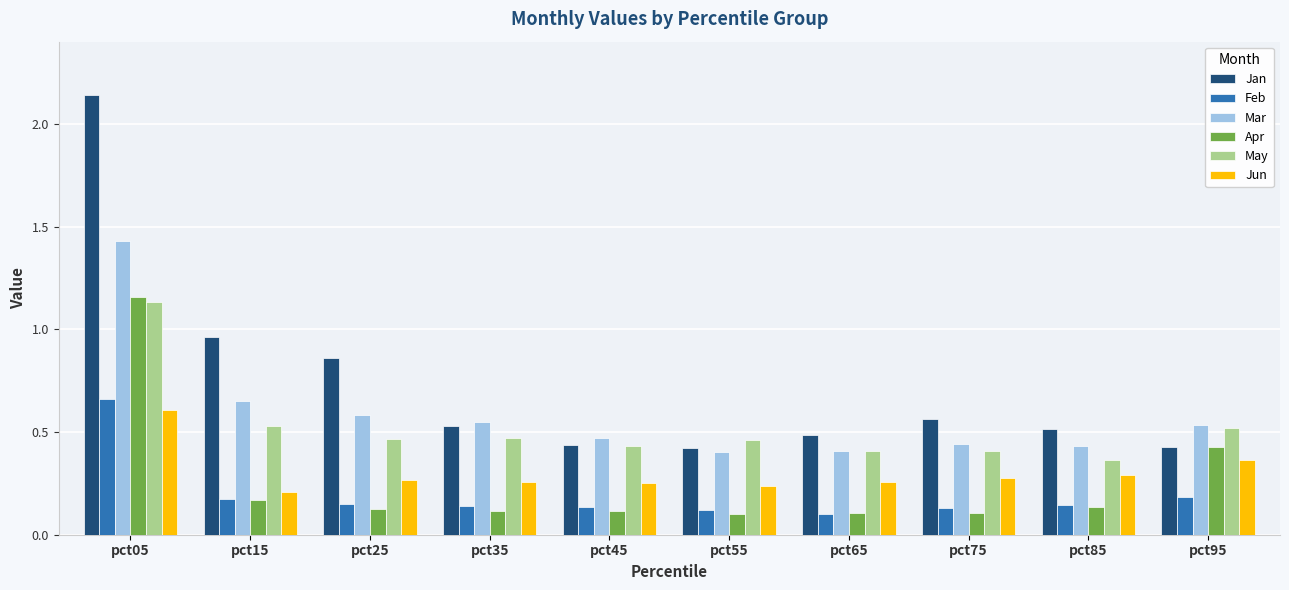

Which category has the highest value in the Jan series?

pct05